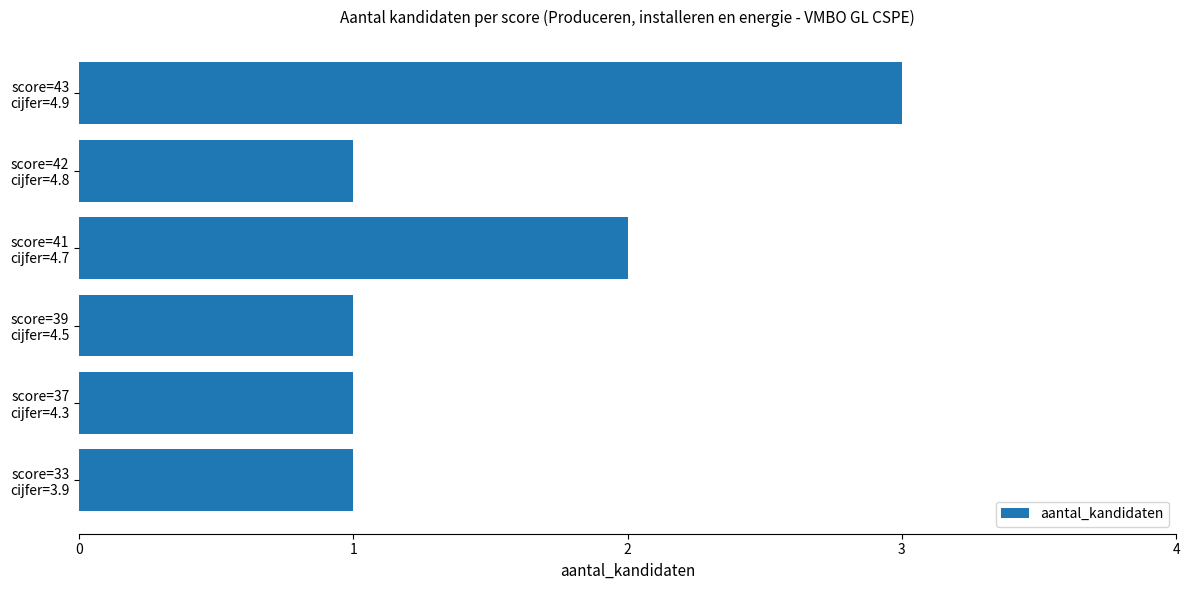

What is the maximum value shown in the chart?

3